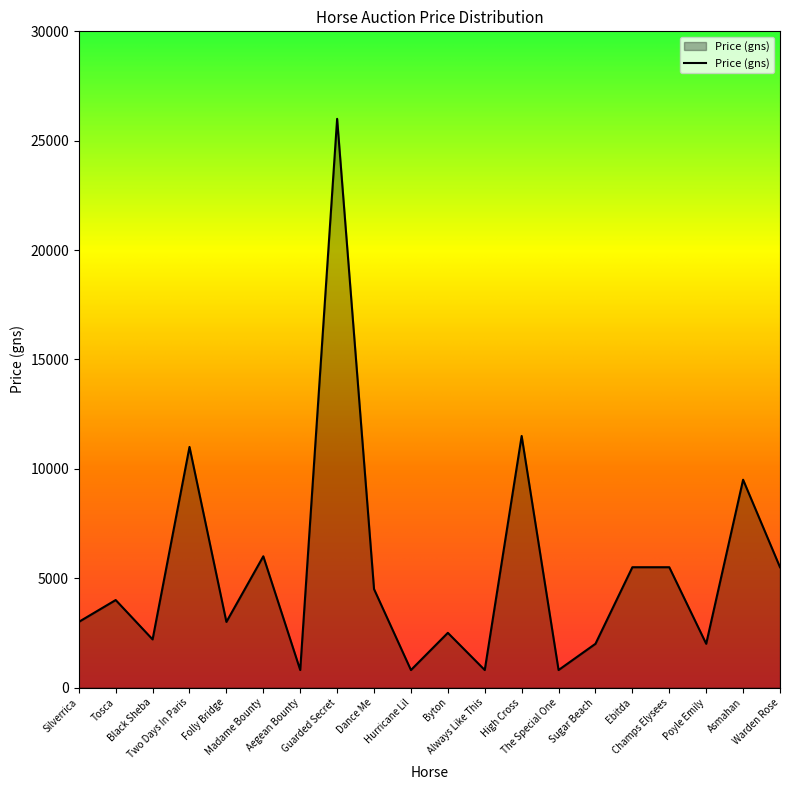

Does the chart have visible grid lines?

No